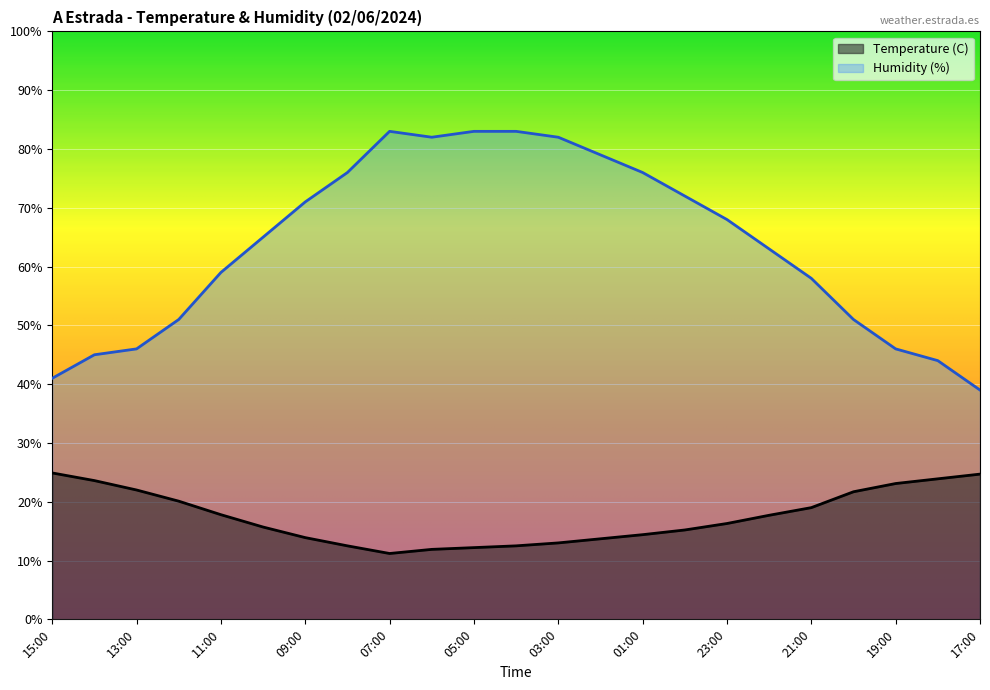

What is the label of the 13th point from the right?

05:00